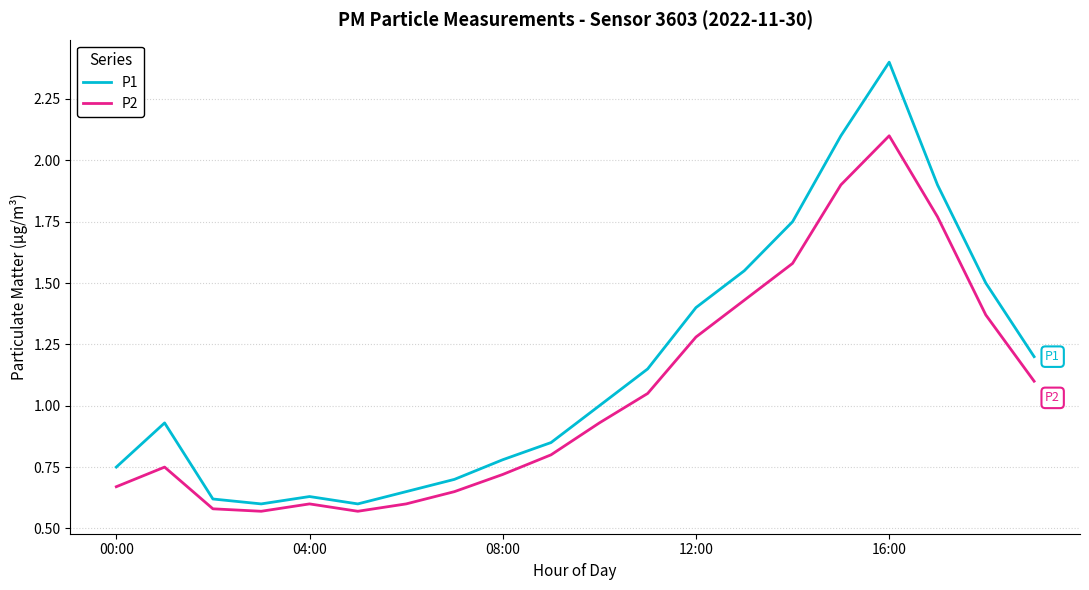

What is the average value of the P1 series?

1.2